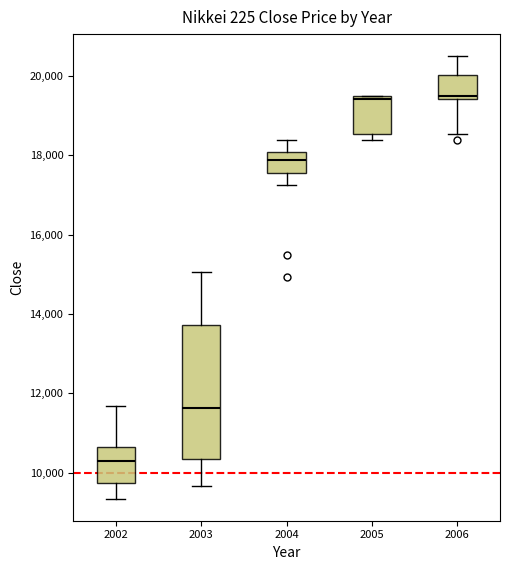

Comparing the boxes themselves (not the whiskers), which one is the tallest?

2003